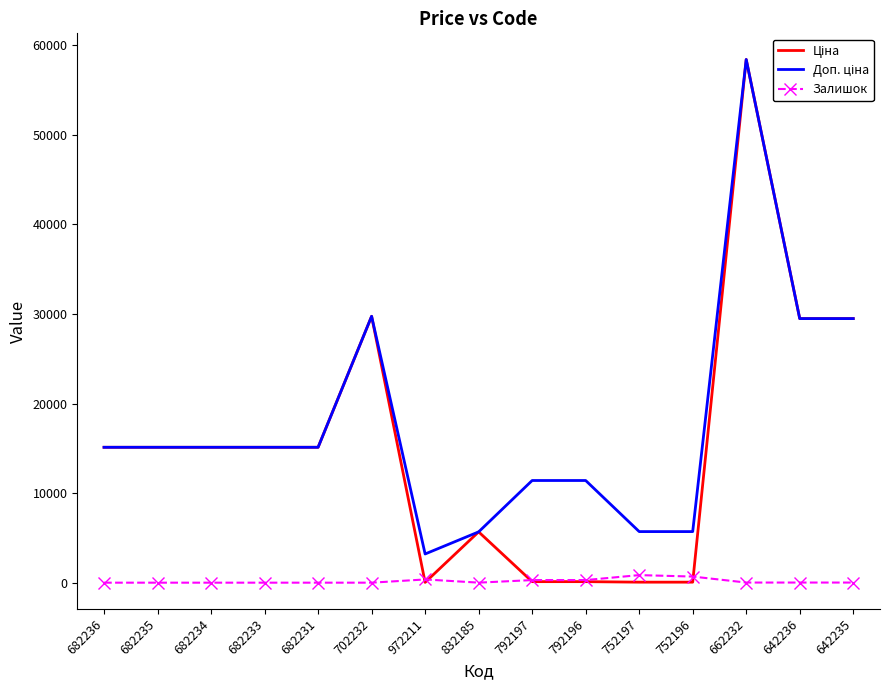

The Залишок series shows 14.0 at 662232. True or false?

True